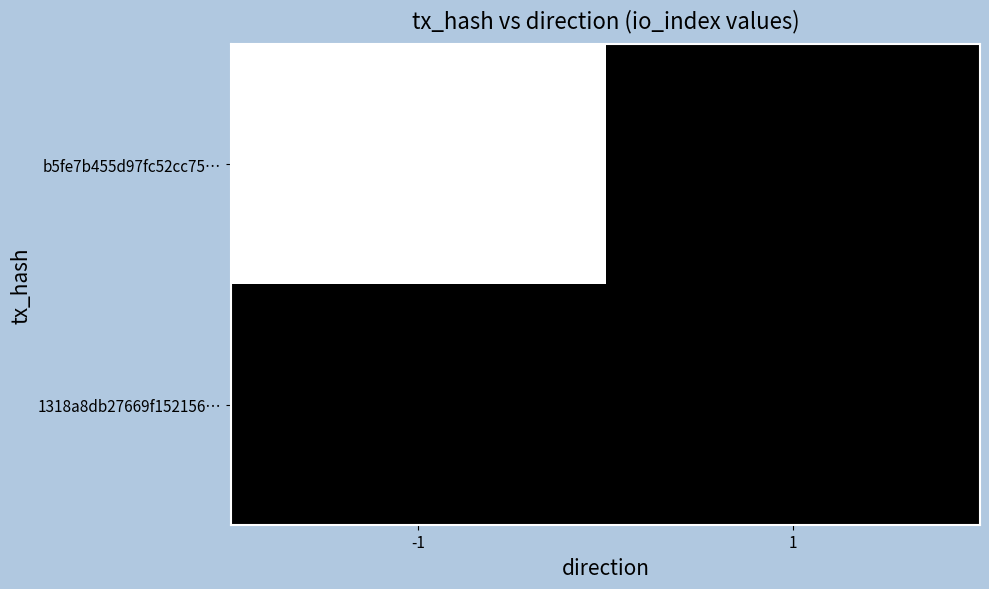

Between 1 and -1, which is larger?

-1